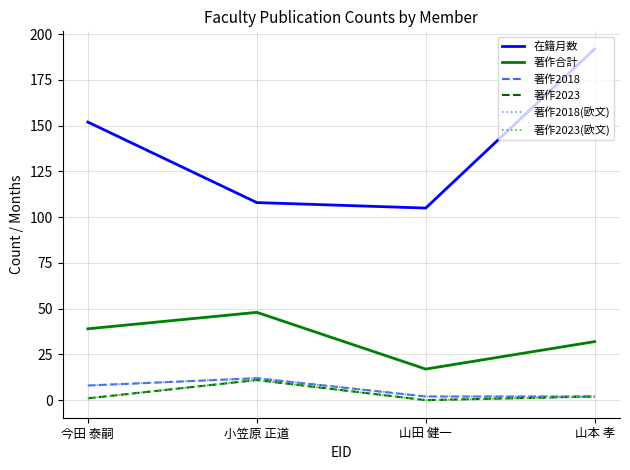

True or false: 著作2023 has a value of 2 at 山本 孝.

True